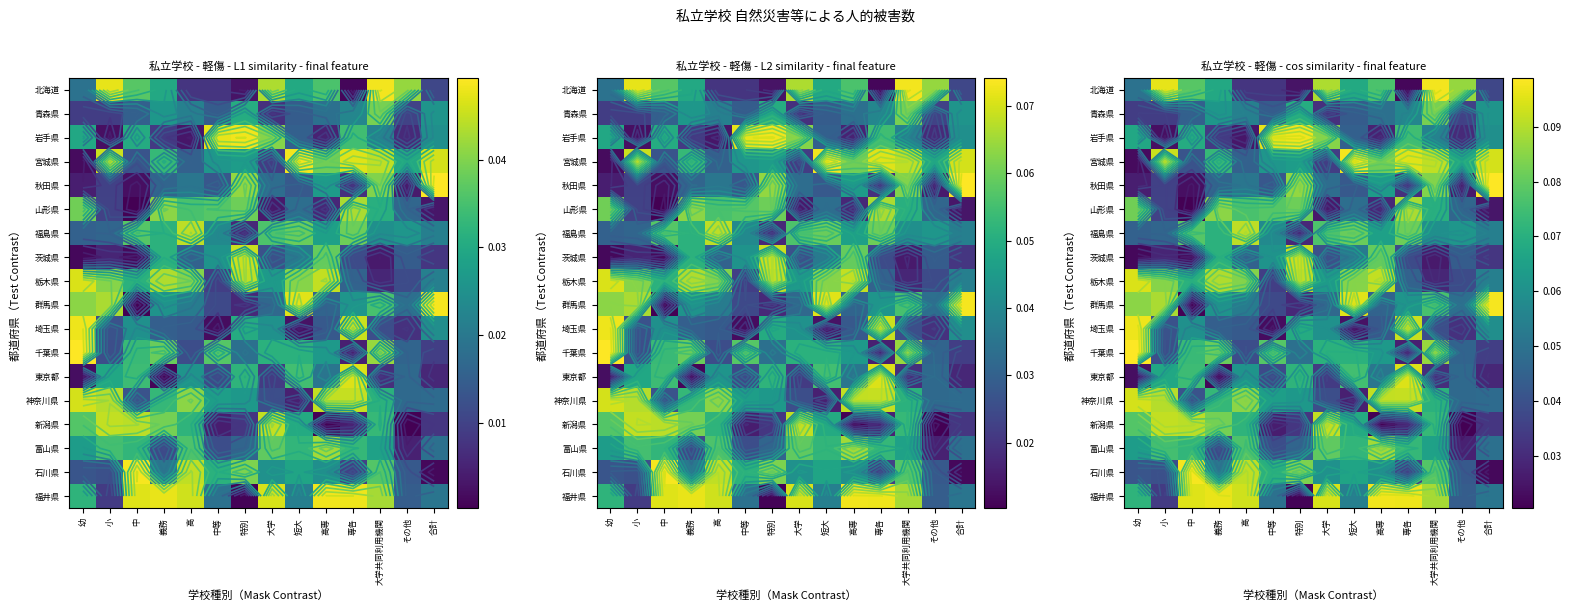

What is the spread (max minus min) of values at 大学共同利用機関?

0.1